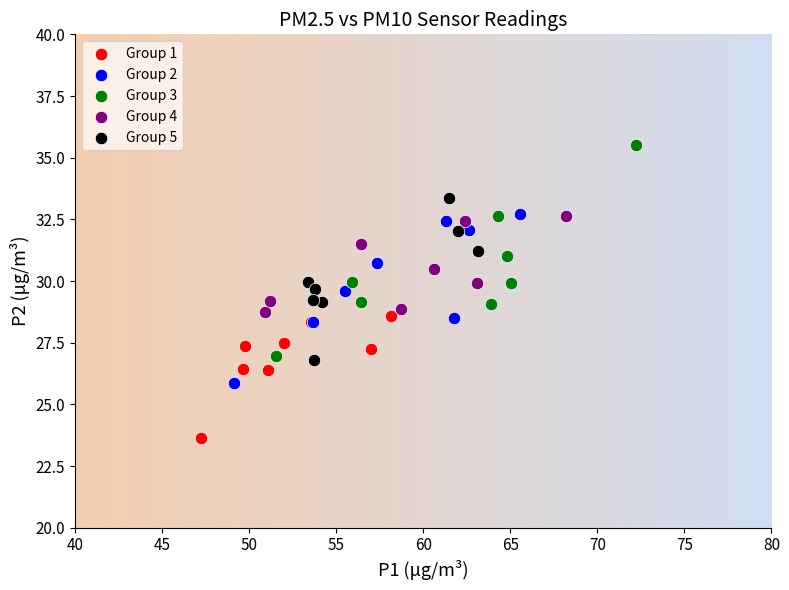

Which series reaches the minimum Y coordinate?

Group 1